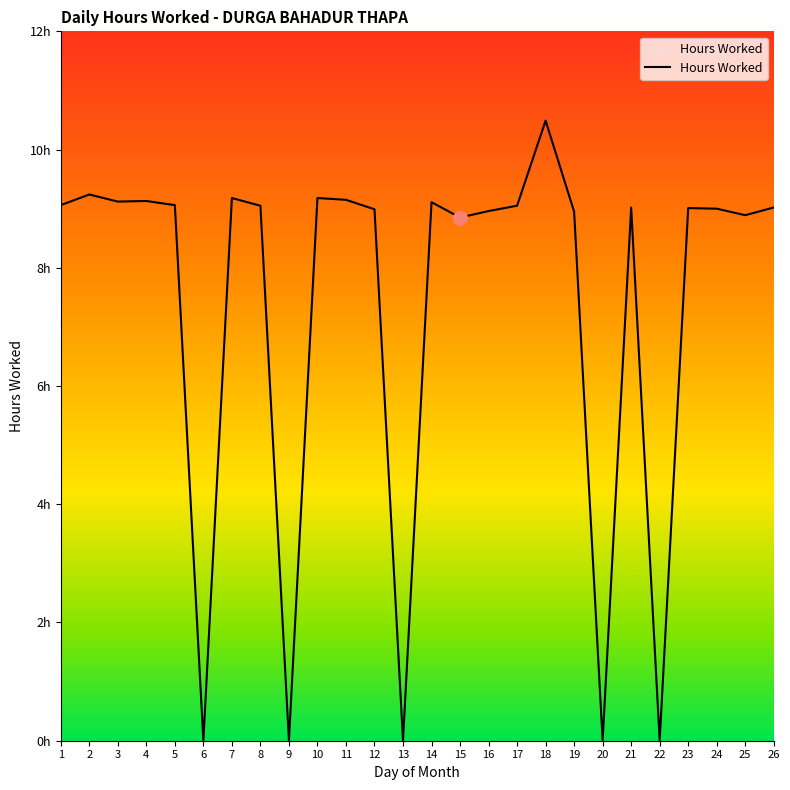

Where is the data nearest to the value 5?

15